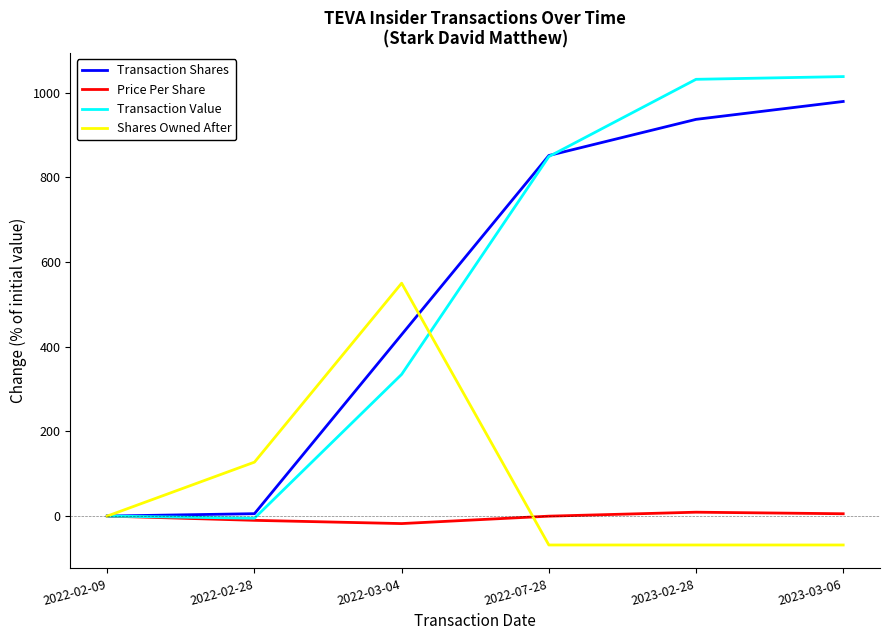

At how many categories does at least one series exceed 985?

2